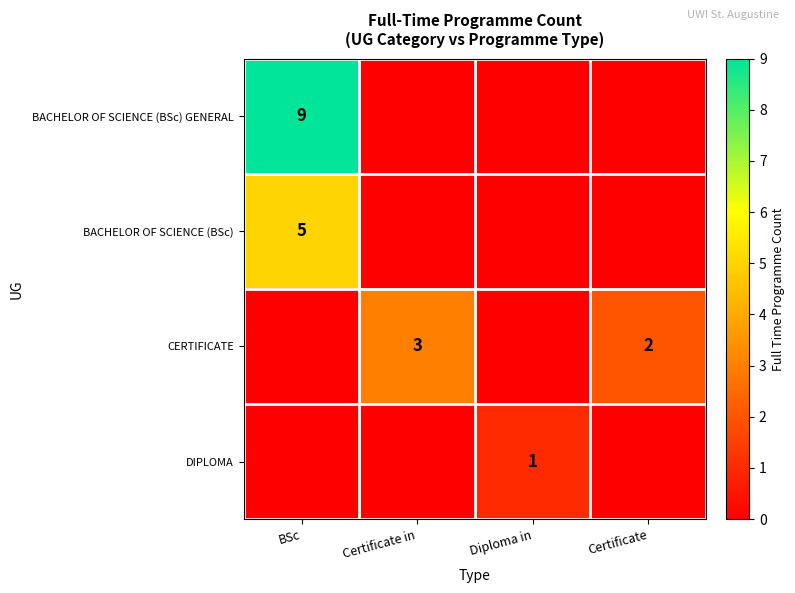

The CERTIFICATE series shows 3 at Certificate in. True or false?

True